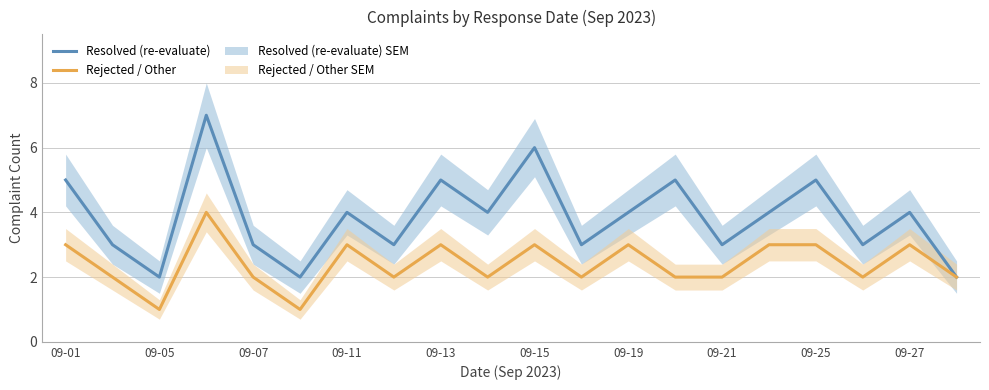

What is the highest value of the Resolved (re-evaluate) series?

7